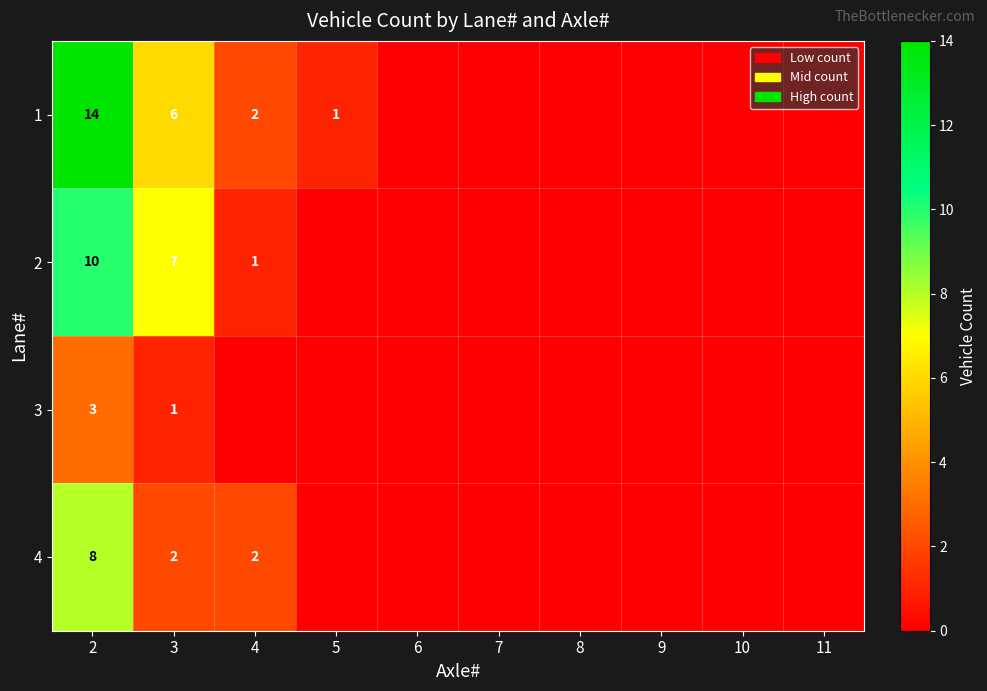

Which label corresponds to the largest value in the chart?

2